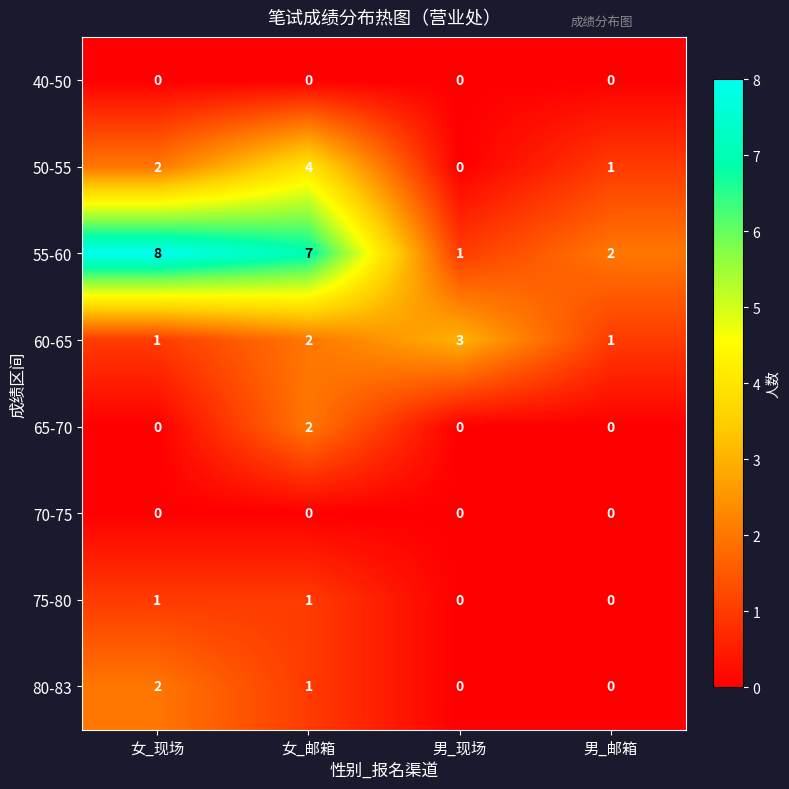

At which label is 50-55 closest to 2?

女_现场